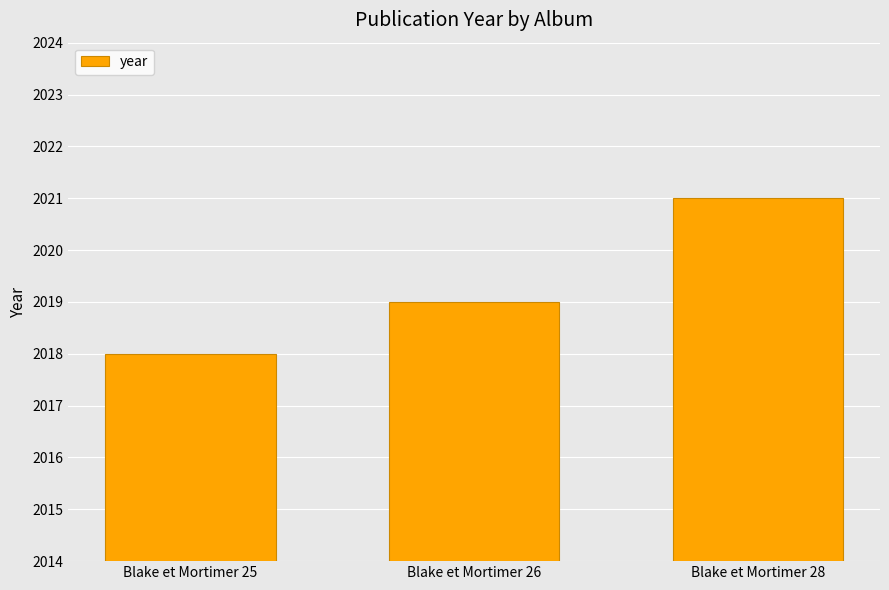

List the labels in order of value, largest first.

Blake et Mortimer 28, Blake et Mortimer 26, Blake et Mortimer 25